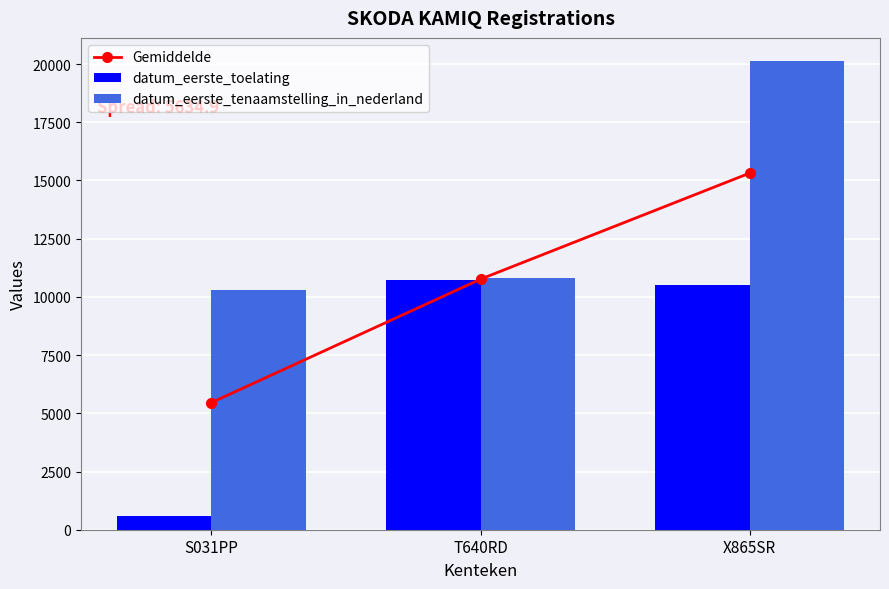

How many Gemiddelde values are between 5461 and 15313?

3